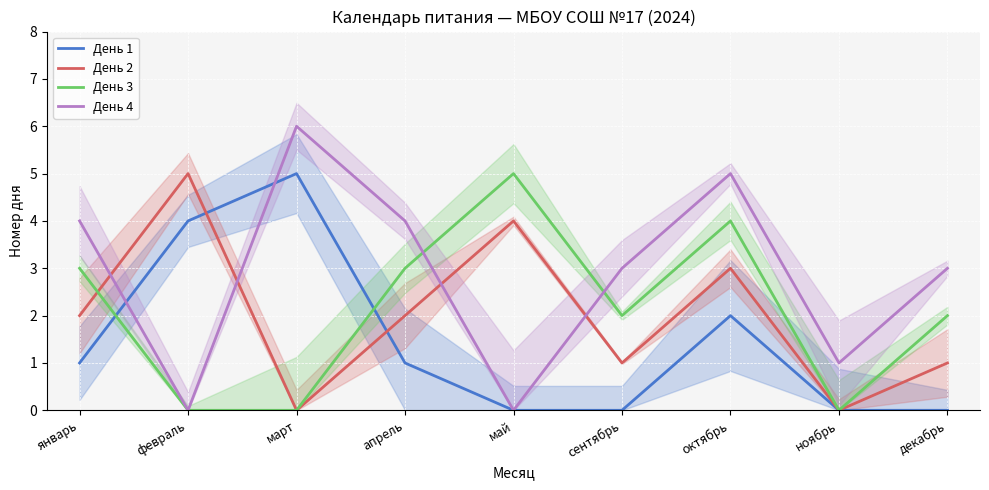

Rank the series at октябрь from lowest to highest value.

День 1, День 2, День 3, День 4